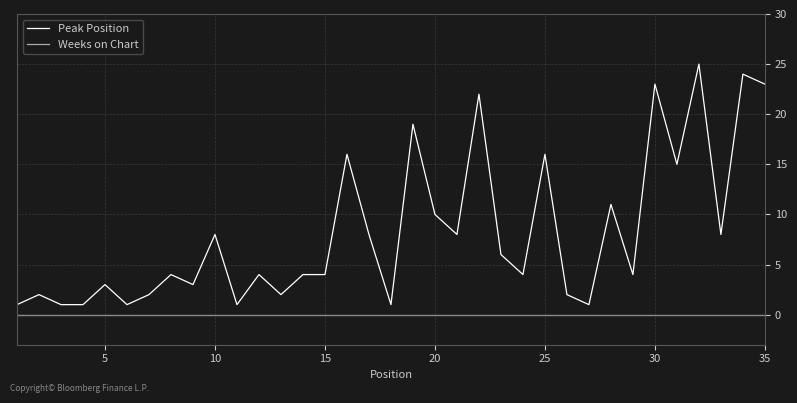

Which series has the largest range (max minus min)?

Peak Position